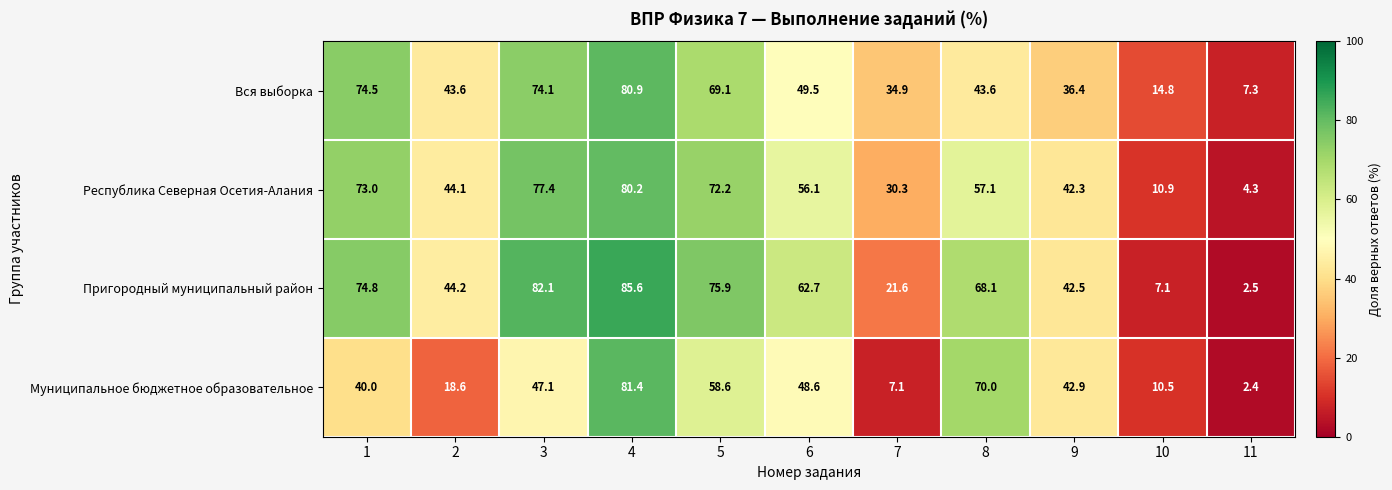

Rank the series at 3 from highest to lowest value.

Пригородный муниципальный район, Республика Северная Осетия-Алания, Вся выборка, Муниципальное бюджетное образовательное